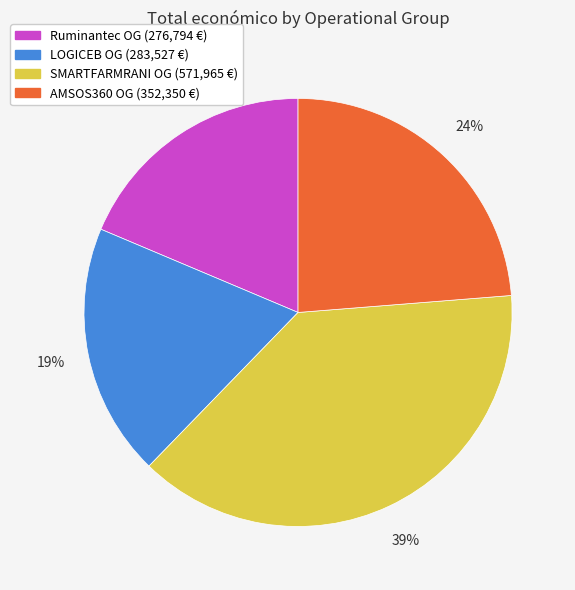

To the nearest percent, what is the average slice percentage?

25%